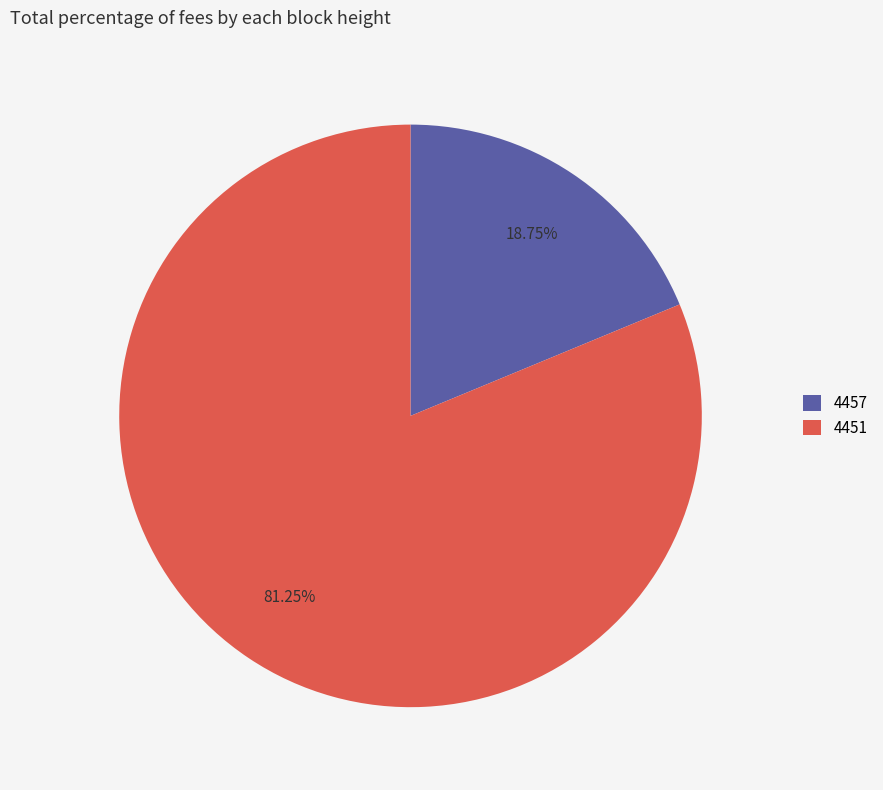

What portion of the pie excludes 4451?

18.8%